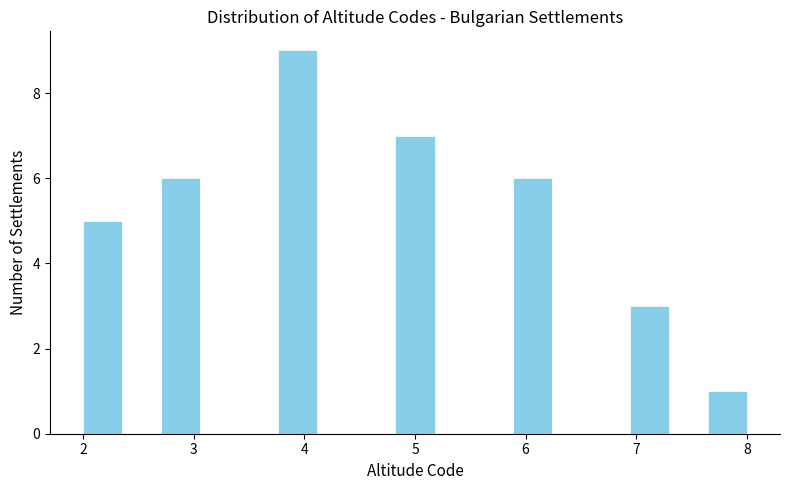

Read against the x-axis, roughly where is the centre of the tallest bar?

3.9